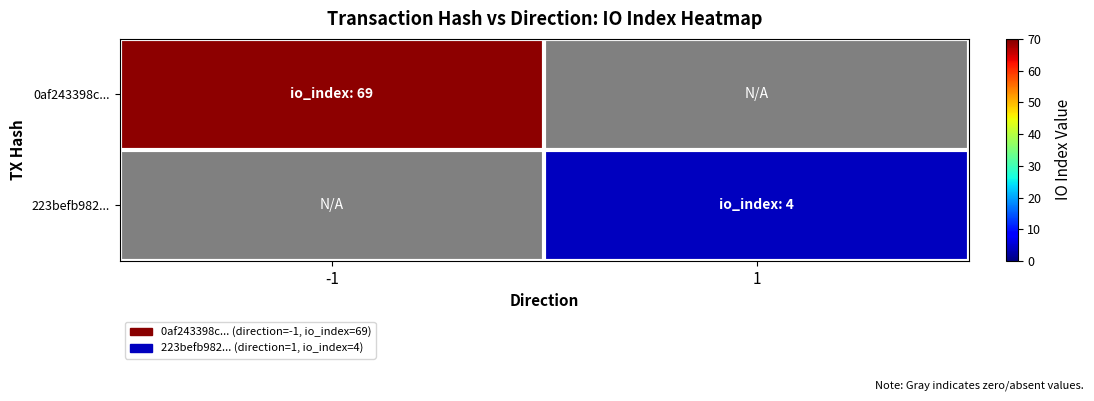

List the labels in order of 223befb982... value, largest first.

-1, 1